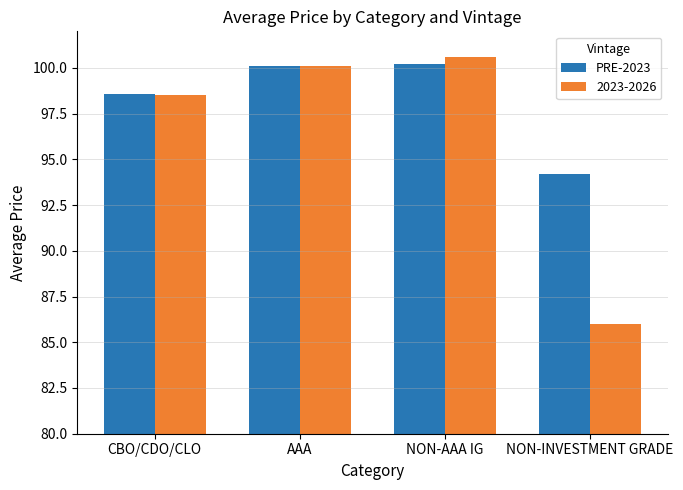

Which series has the widest spread of values?

2023-2026